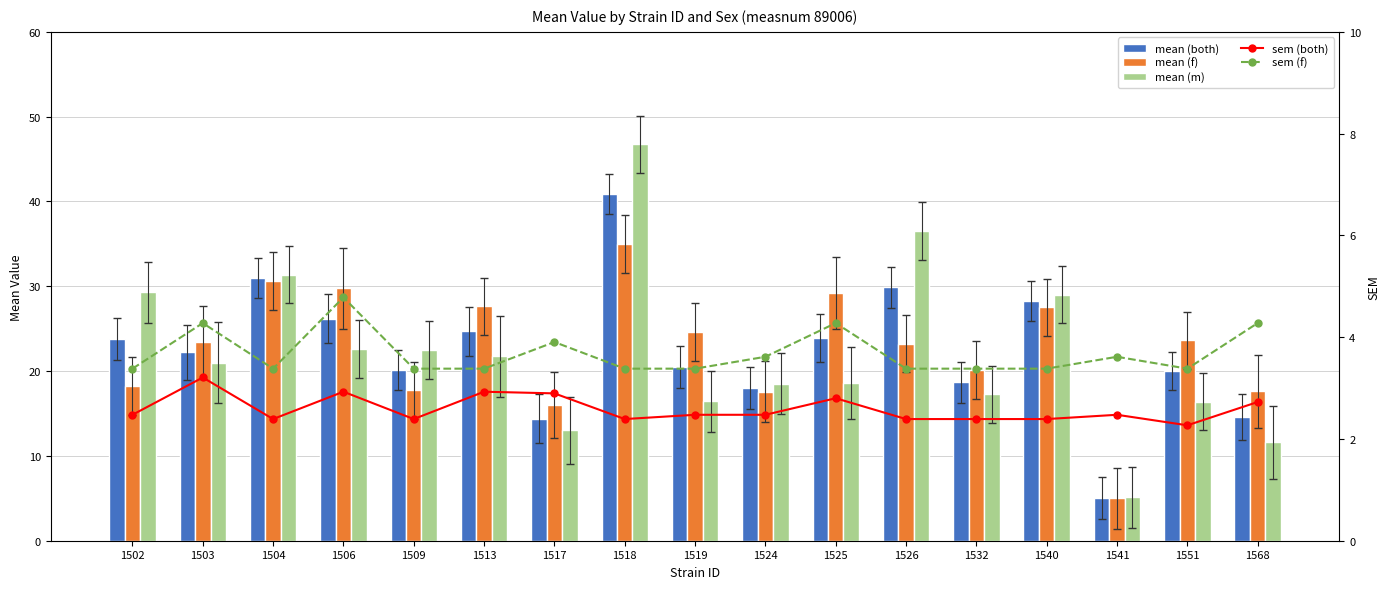

Rank the series at 1541 from lowest to highest value.

sem (both), sem (f), mean (f), mean (both), mean (m)